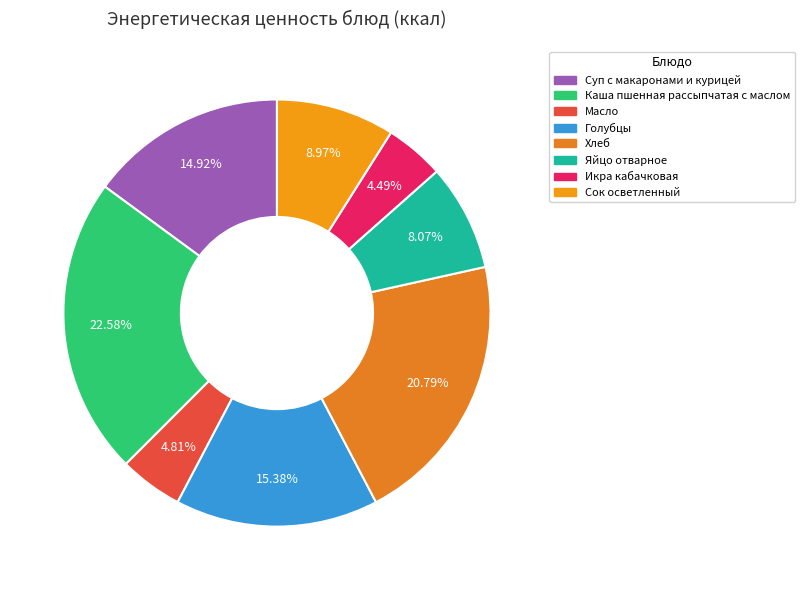

Count the number of slices in the pie.

8